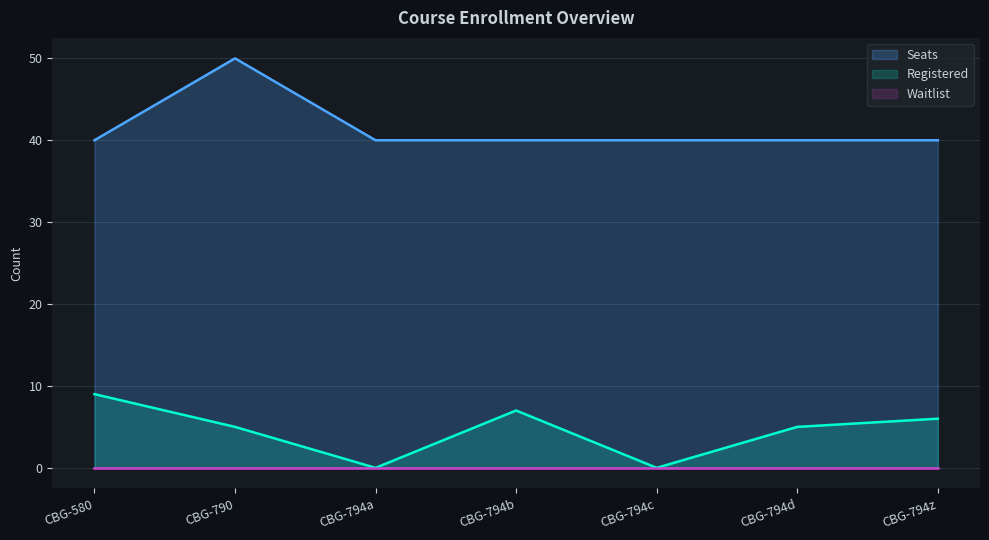

True or false: Registered has a value of 7 at CBG-794b.

True